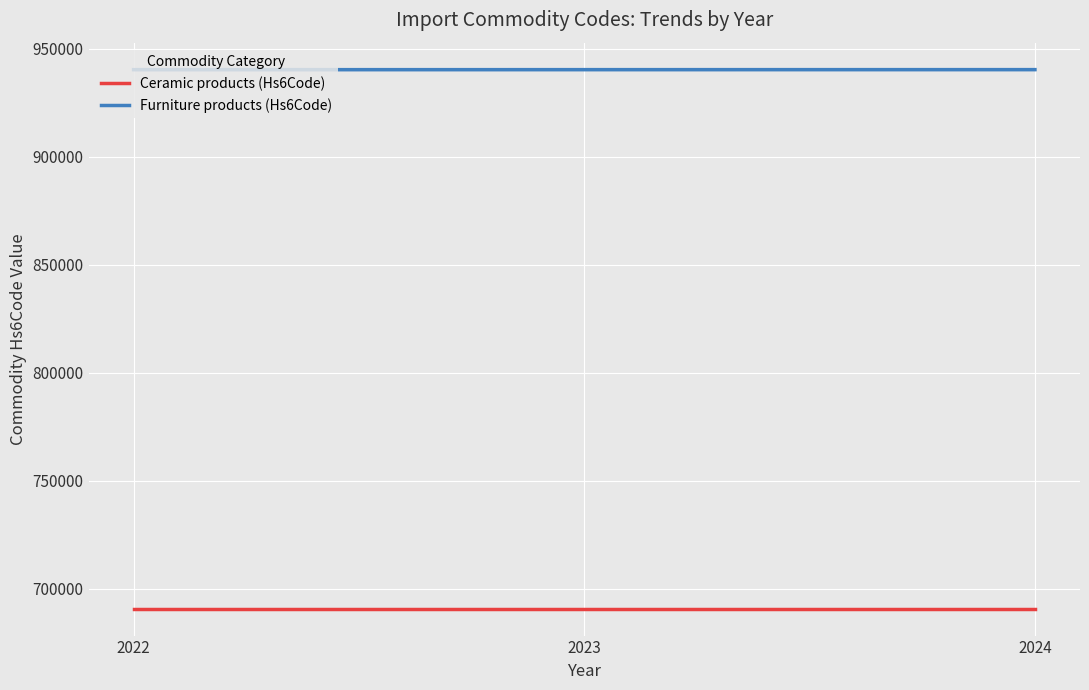

Which category has the lowest value in the Furniture products (Hs6Code) series?

2022